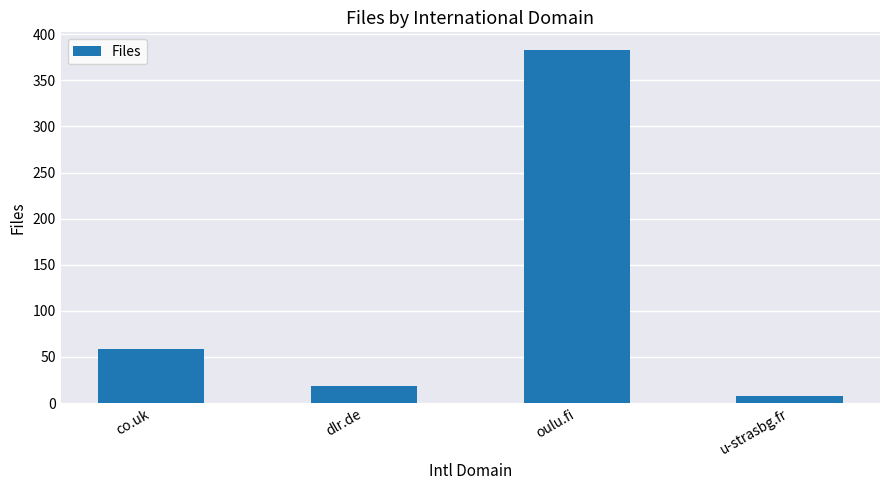

What is the change in value from co.uk to dlr.de?

-40